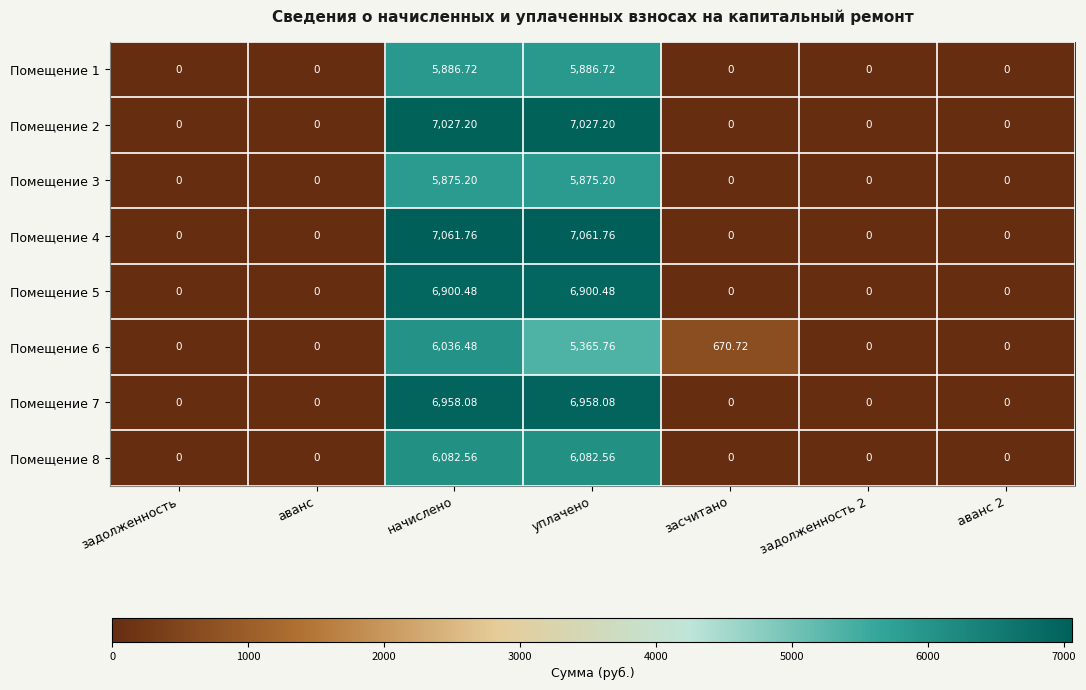

What is the total value across all series at уплачено?

51157.8